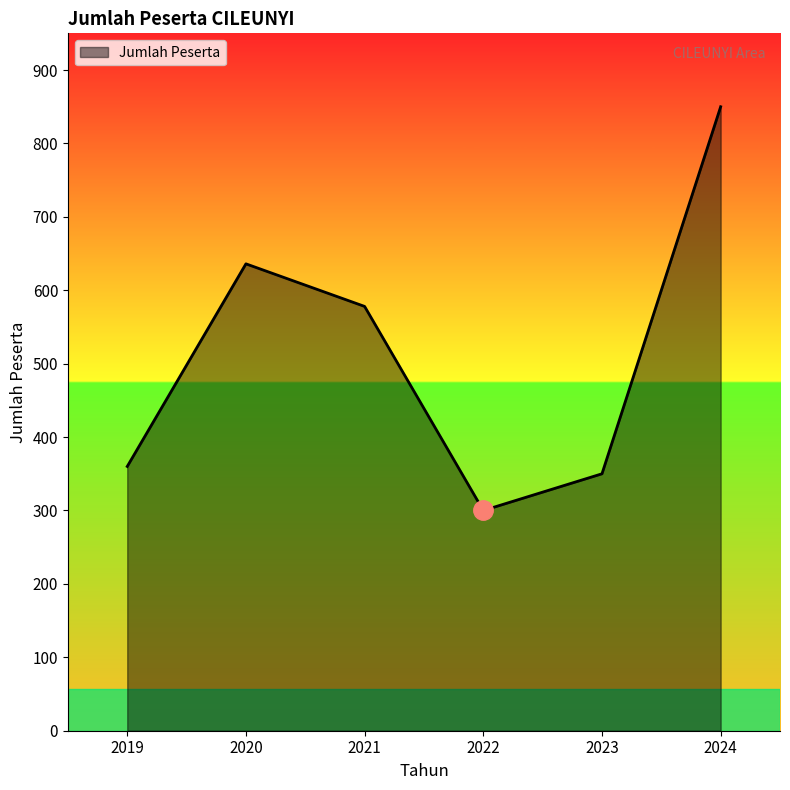

At which category does the data reach its first local valley?

2022